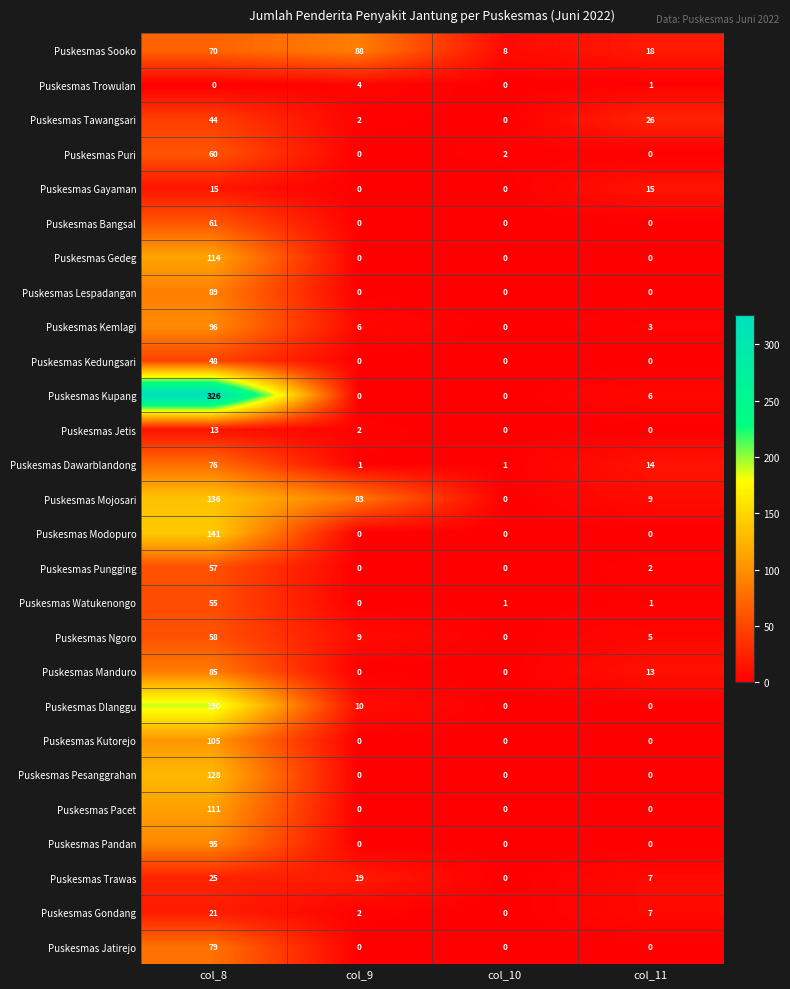

List the series in order of their peak value, lowest first.

Puskesmas Trowulan, Puskesmas Jetis, Puskesmas Gayaman, Puskesmas Gondang, Puskesmas Trawas, Puskesmas Tawangsari, Puskesmas Kedungsari, Puskesmas Watukenongo, Puskesmas Pungging, Puskesmas Ngoro, Puskesmas Puri, Puskesmas Bangsal, Puskesmas Dawarblandong, Puskesmas Jatirejo, Puskesmas Manduro, Puskesmas Sooko, Puskesmas Lespadangan, Puskesmas Pandan, Puskesmas Kemlagi, Puskesmas Kutorejo, Puskesmas Pacet, Puskesmas Gedeg, Puskesmas Pesanggrahan, Puskesmas Mojosari, Puskesmas Modopuro, Puskesmas Dlanggu, Puskesmas Kupang